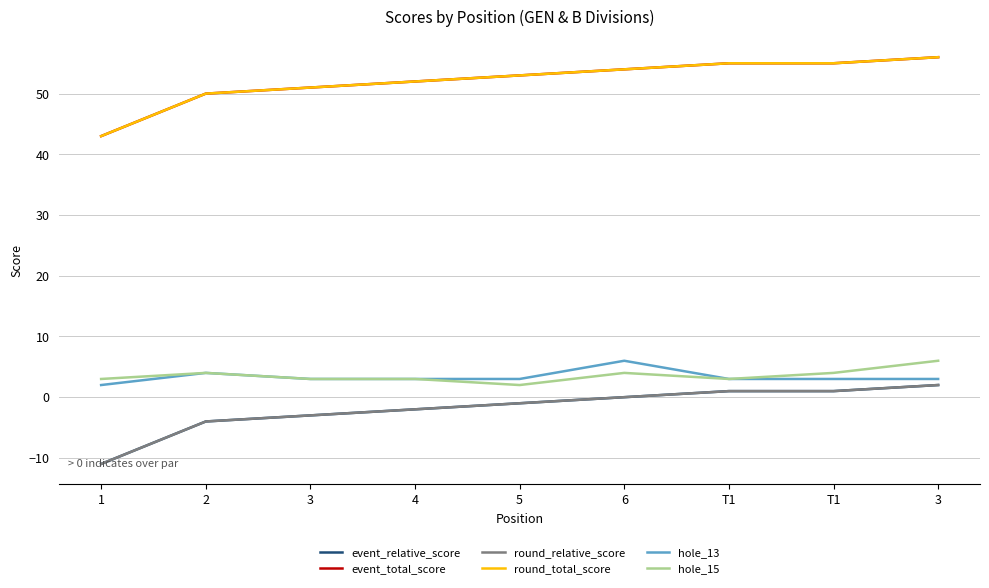

Does the chart have visible grid lines?

Yes